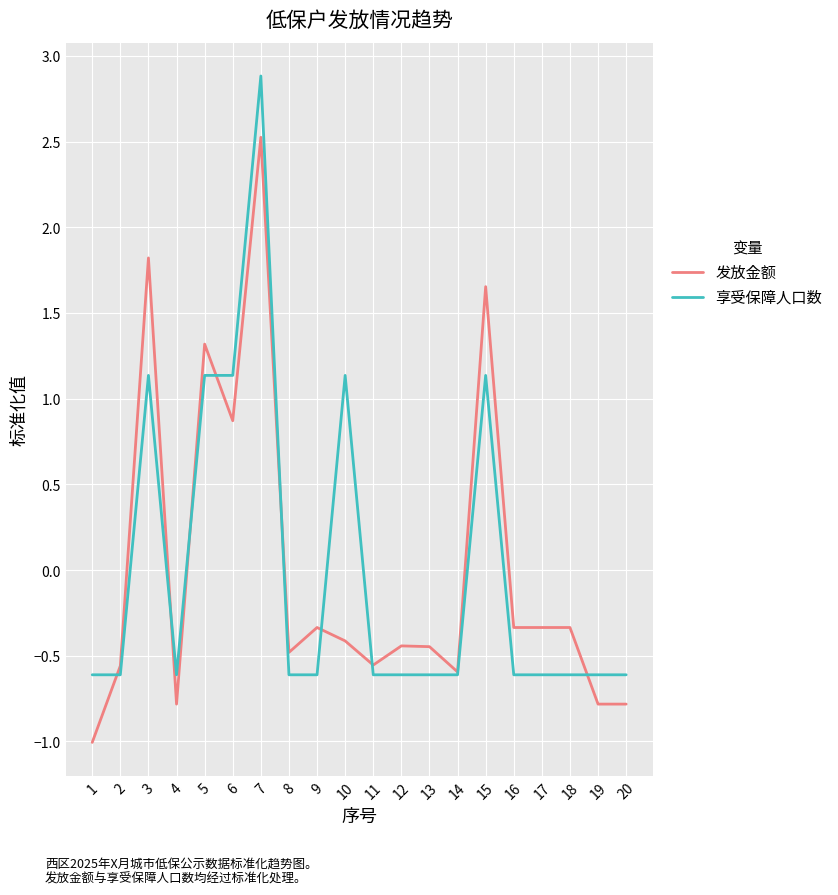

The 发放金额 series shows -0.3 at 14. True or false?

False